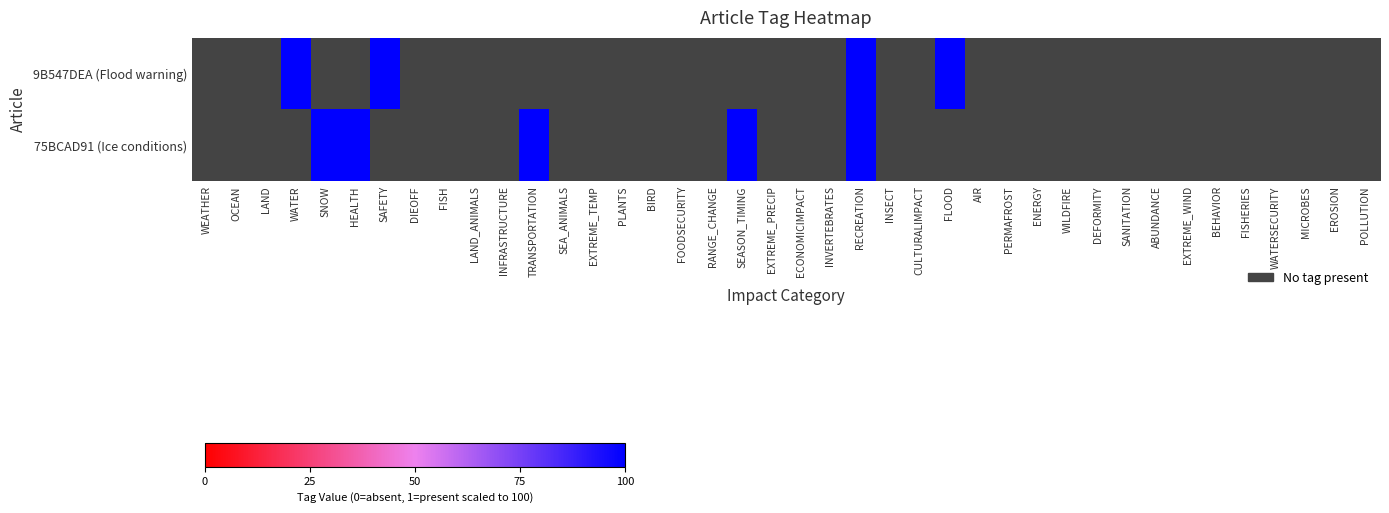

Is the value of 75BCAD91 (Ice conditions) at POLLUTION greater than the value of 9B547DEA (Flood warning) at DIEOFF?

No